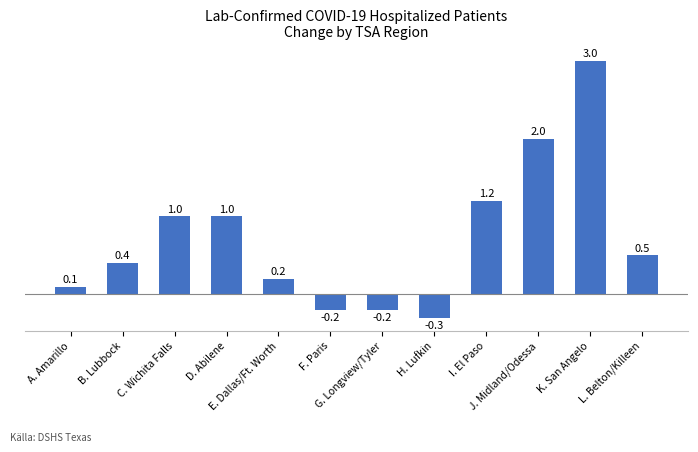

Are the bars grouped side by side (vs. stacked)?

No